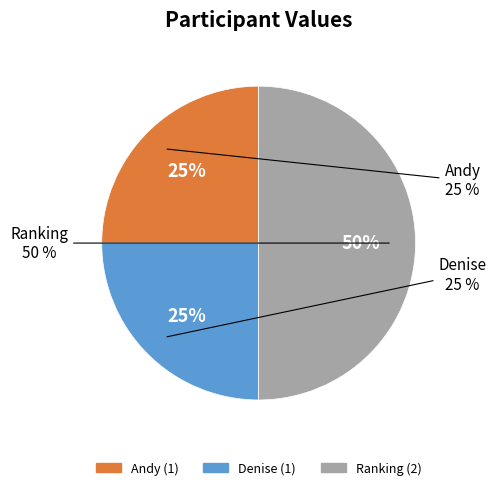

True or false: Andy accounts for 25% of the total.

True